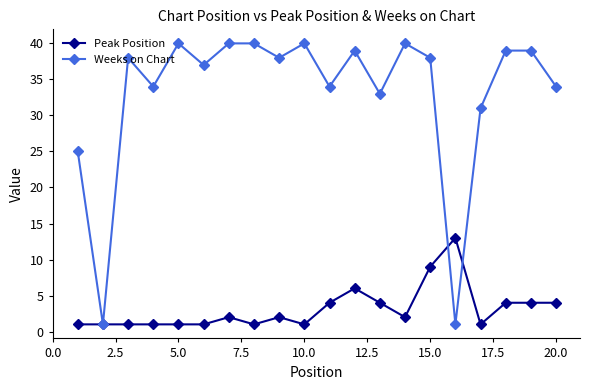

Which series ends up on top after the final intersection of Peak Position and Weeks on Chart?

Weeks on Chart